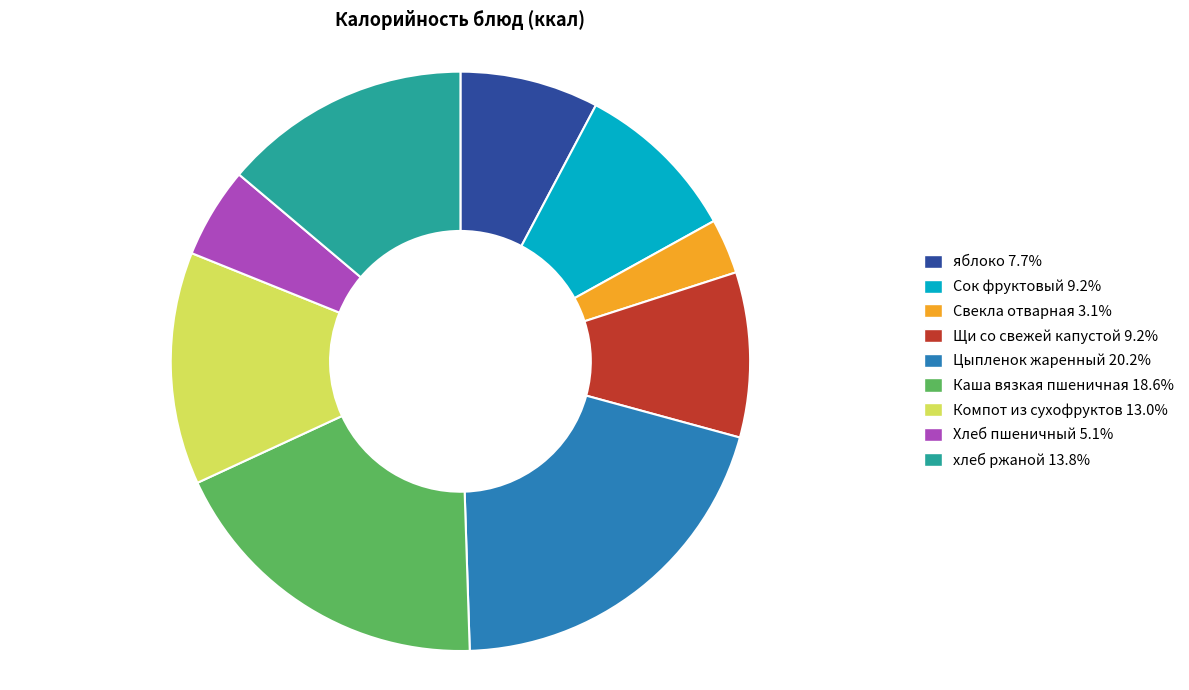

Does Компот из сухофруктов represent more than half of the total?

No